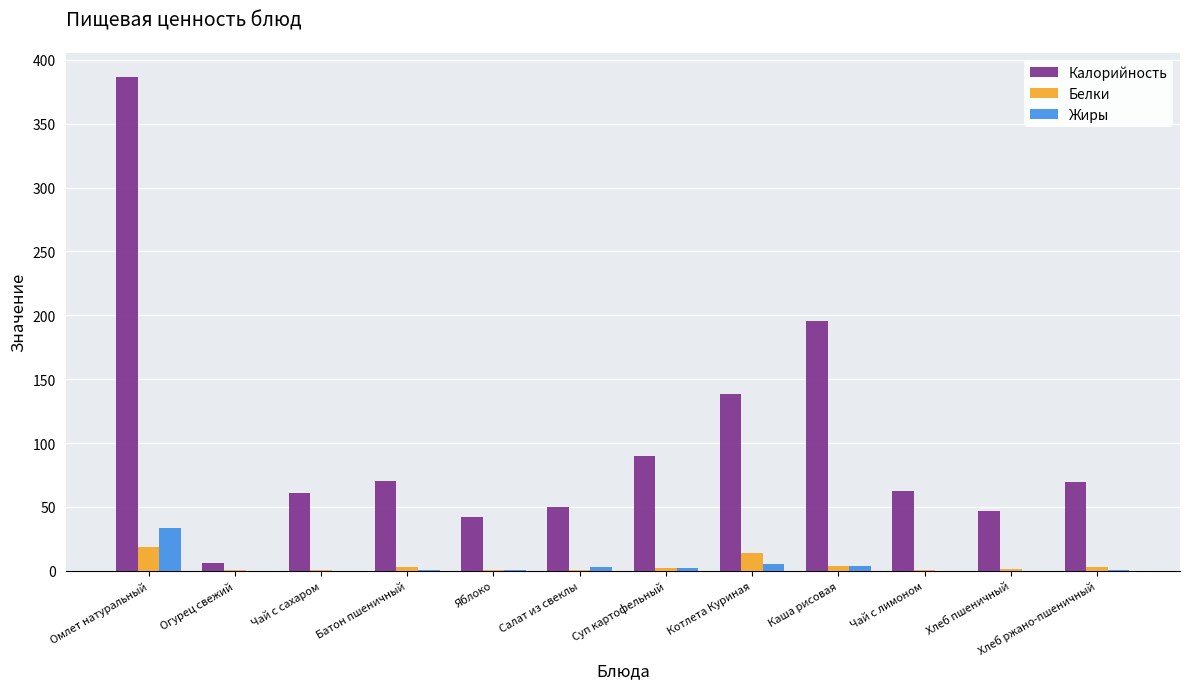

Between Огурец свежий and Батон пшеничный, which series saw the biggest shift?

Калорийность